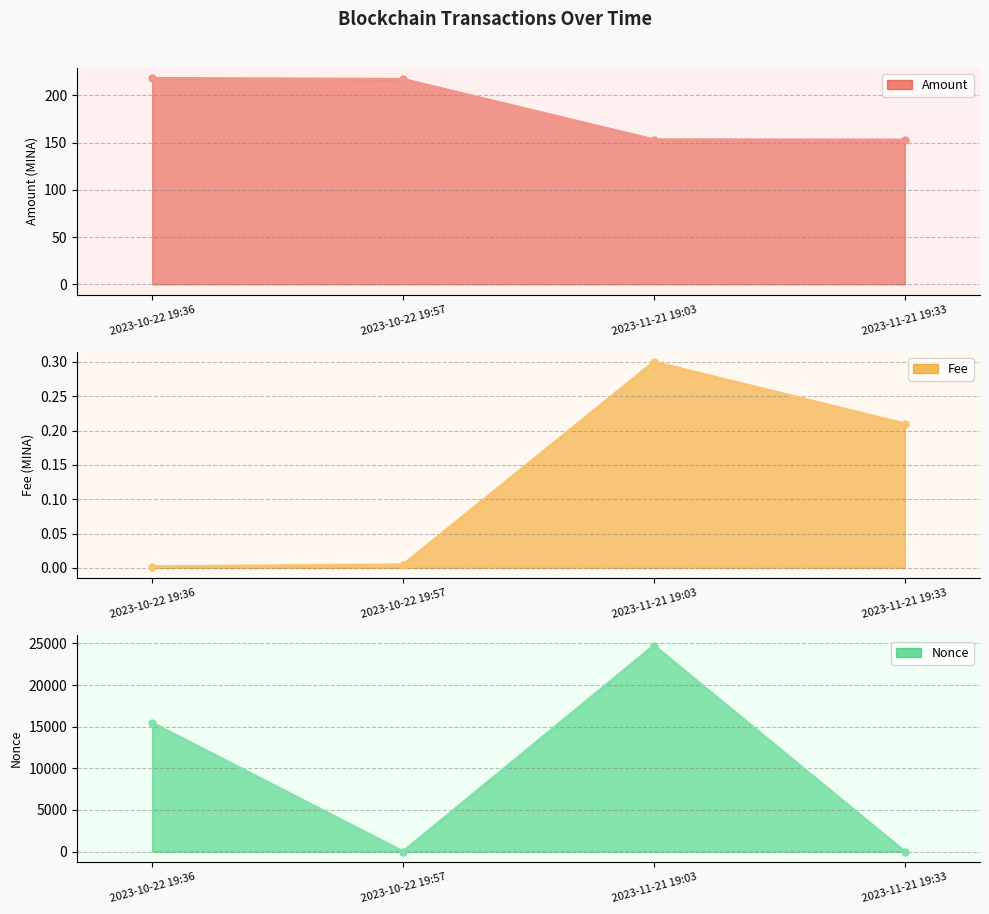

Which category has the highest value in the Amount series?

2023-10-22 19:36